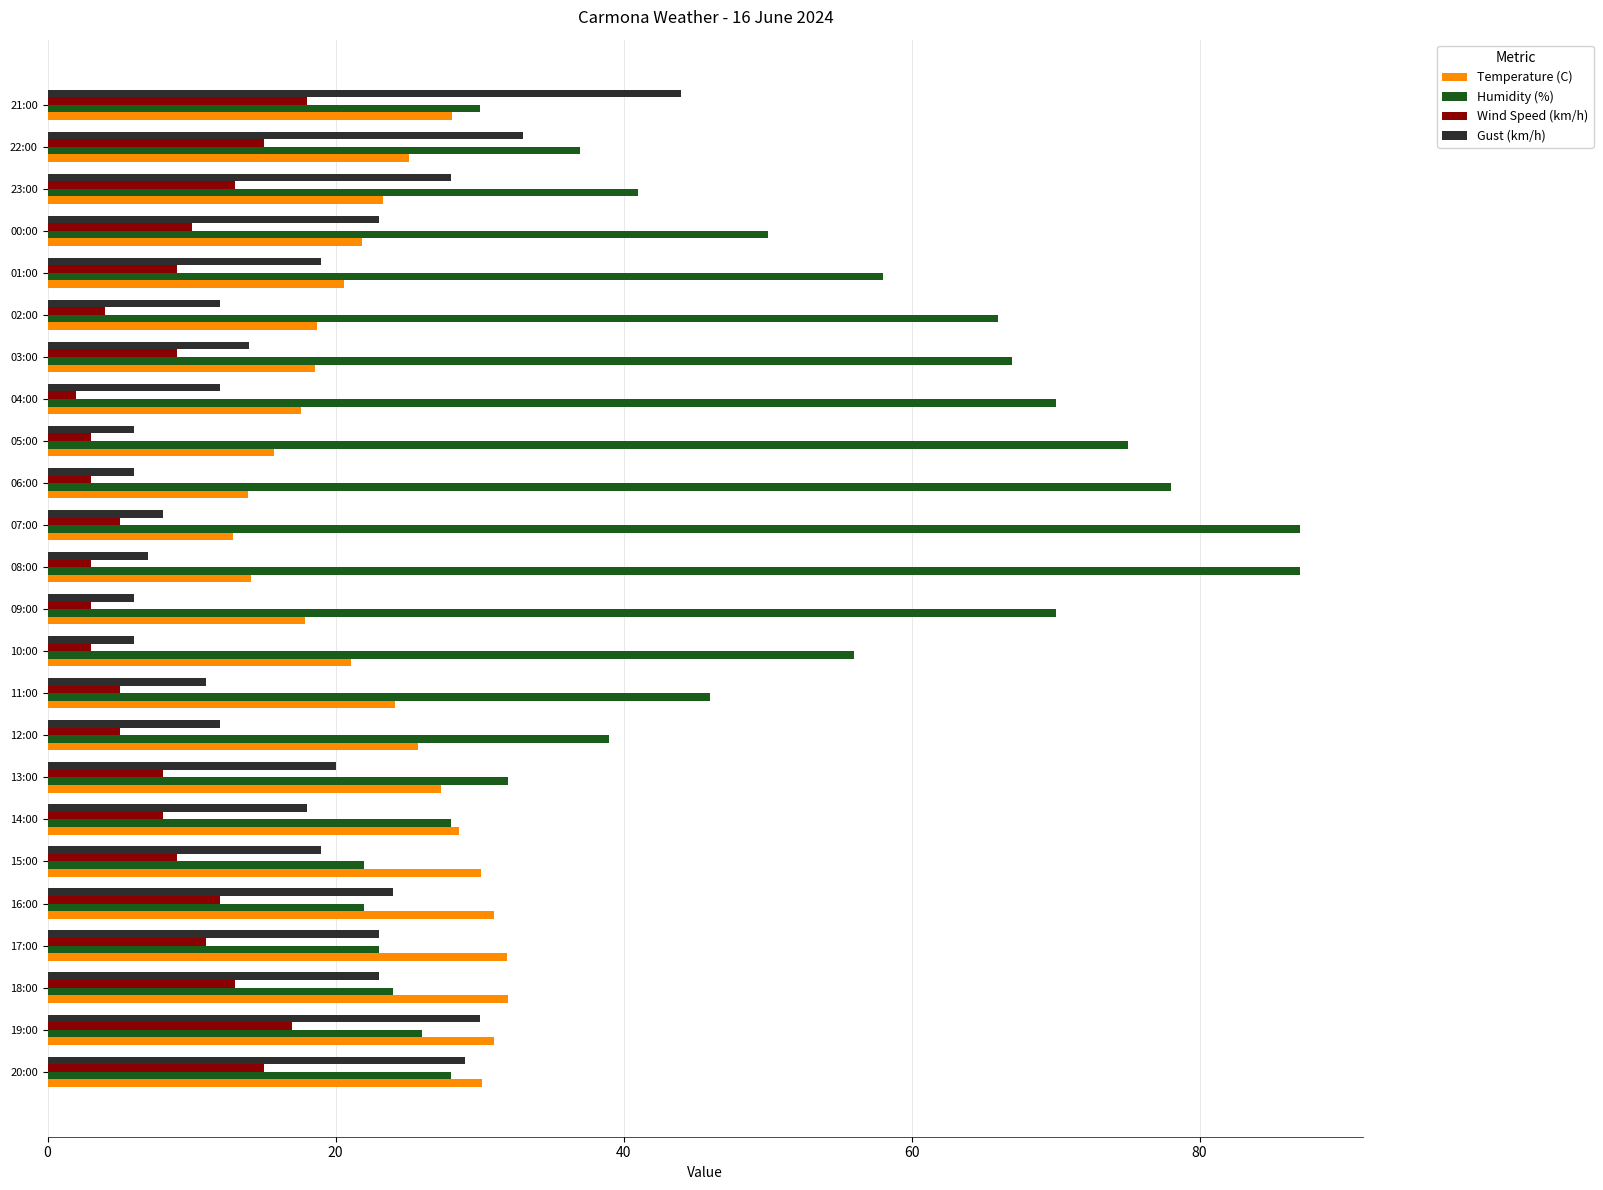

Is the value of Gust (km/h) at 17:00 greater than the value of Wind Speed (km/h) at 18:00?

Yes